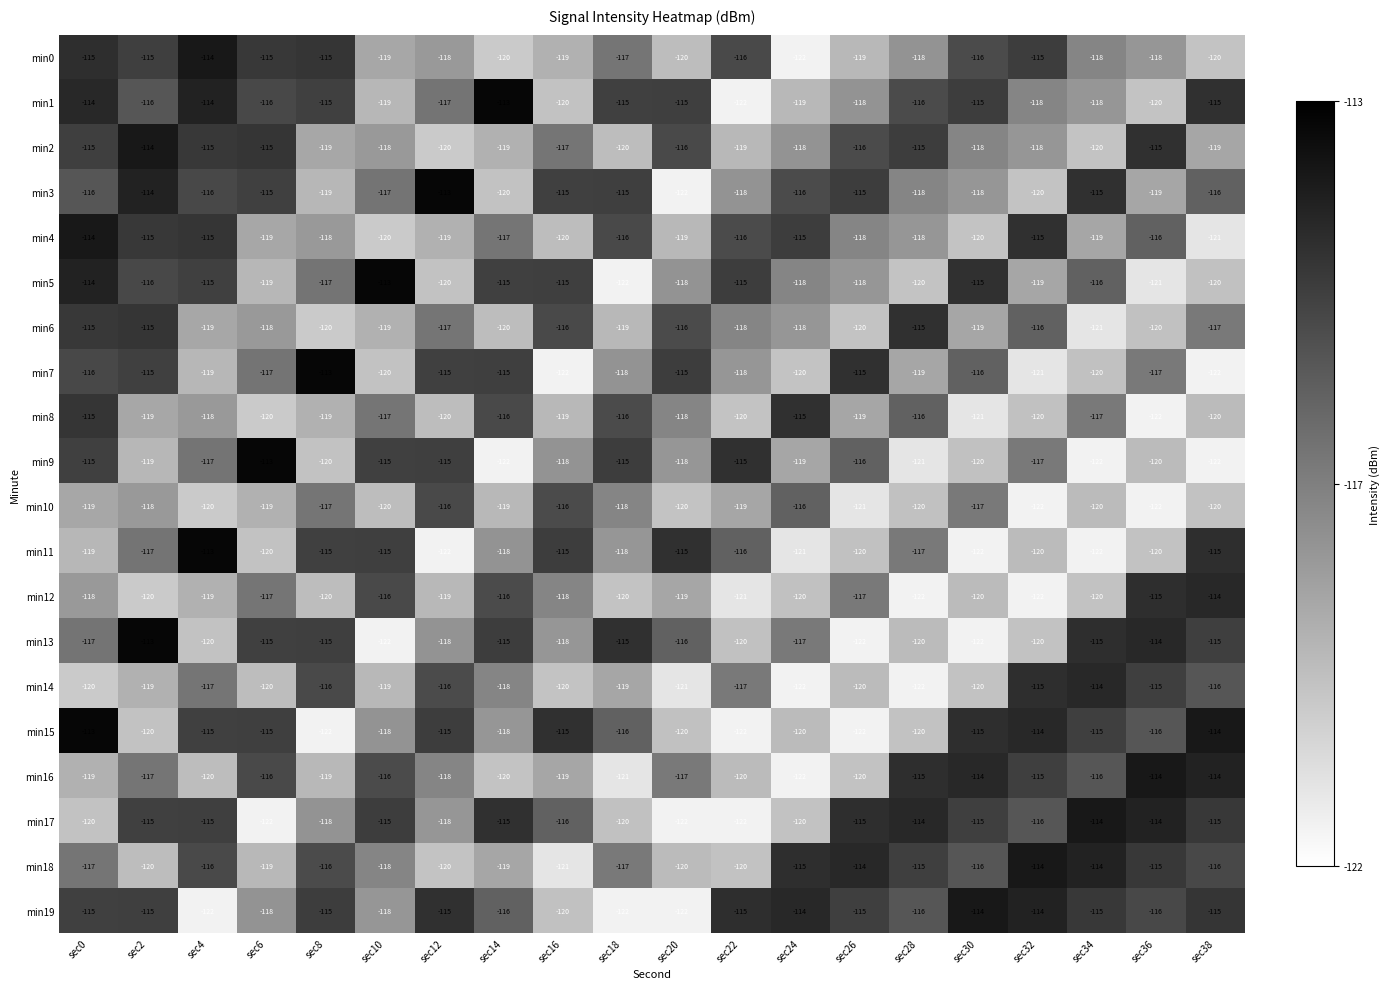

How many categories are shown in the chart?

20